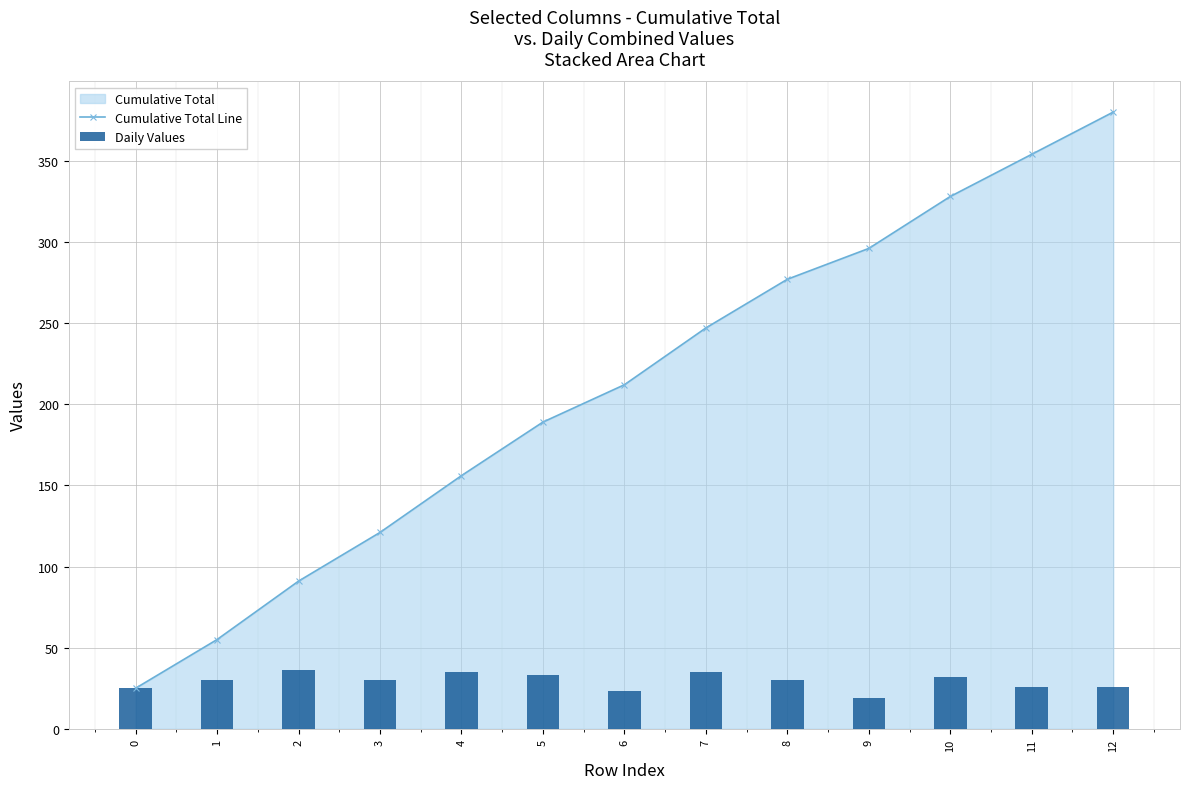

List the labels in order of Daily Values value, smallest first.

9, 6, 0, 11, 12, 1, 3, 8, 10, 5, 4, 7, 2